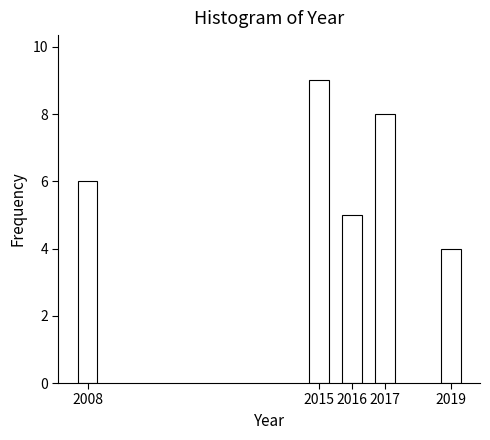

Reading left to right, extract all data points from this chart.

6	9	5	8	4